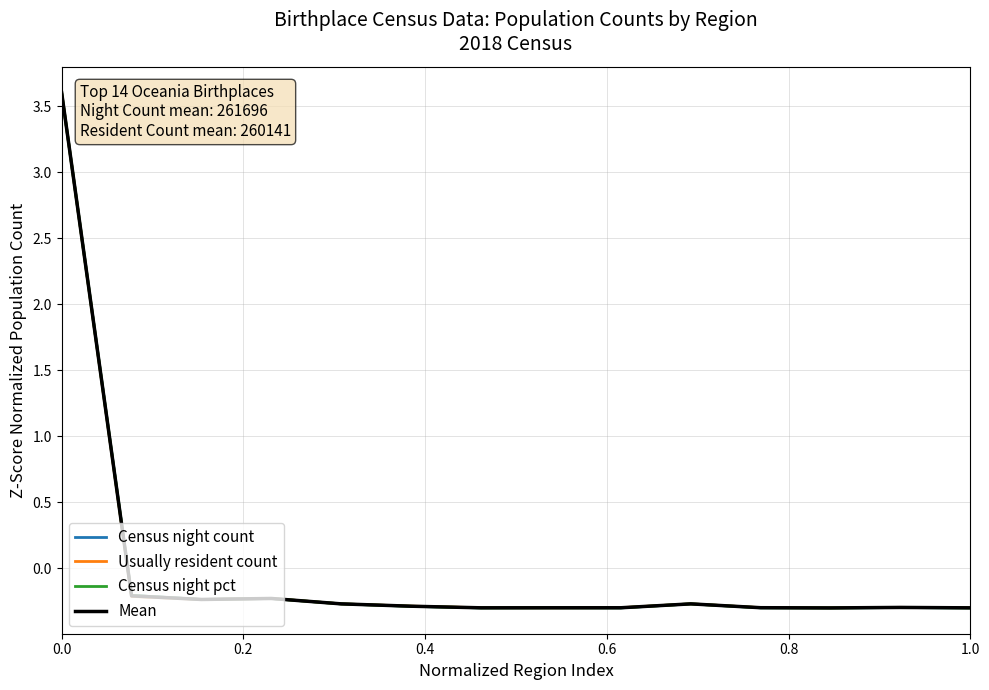

Is this an area chart (filled region under the line)?

No